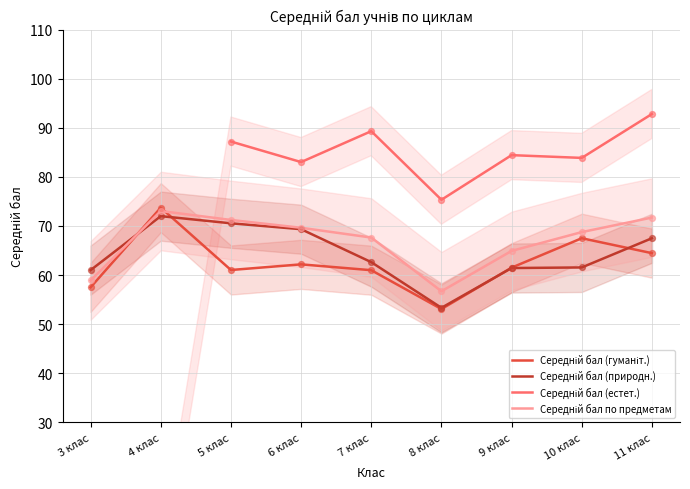

Is the value of Середній бал (естет.) at 11 клас greater than the value of Середній бал (гуманіт.) at 7 клас?

Yes